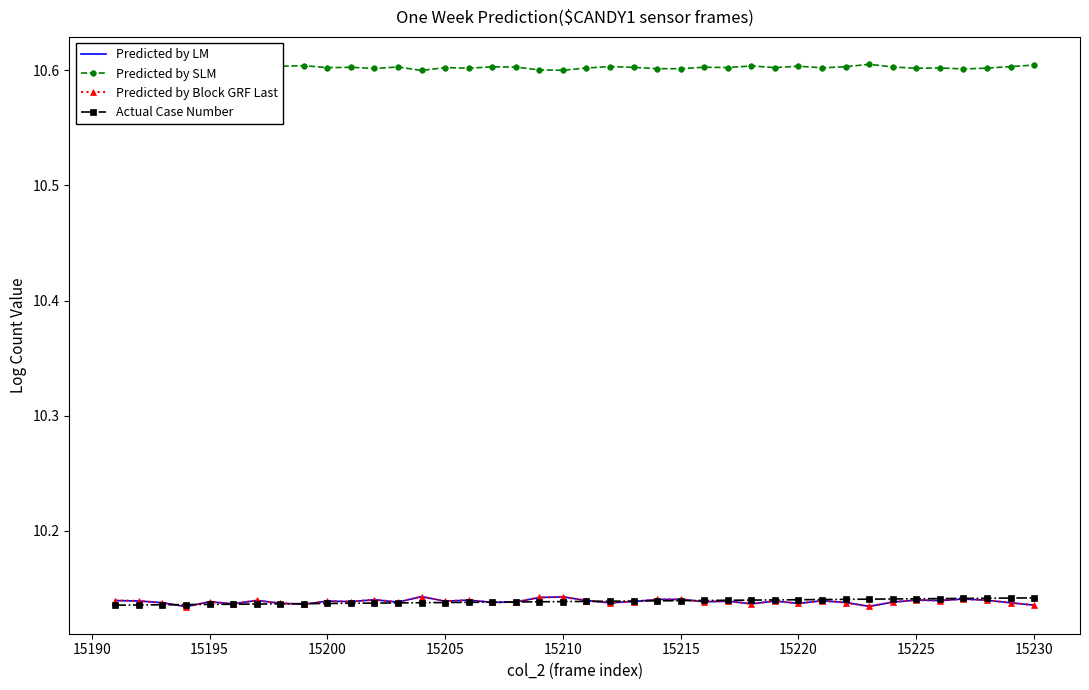

How many series are shown in this chart?

4